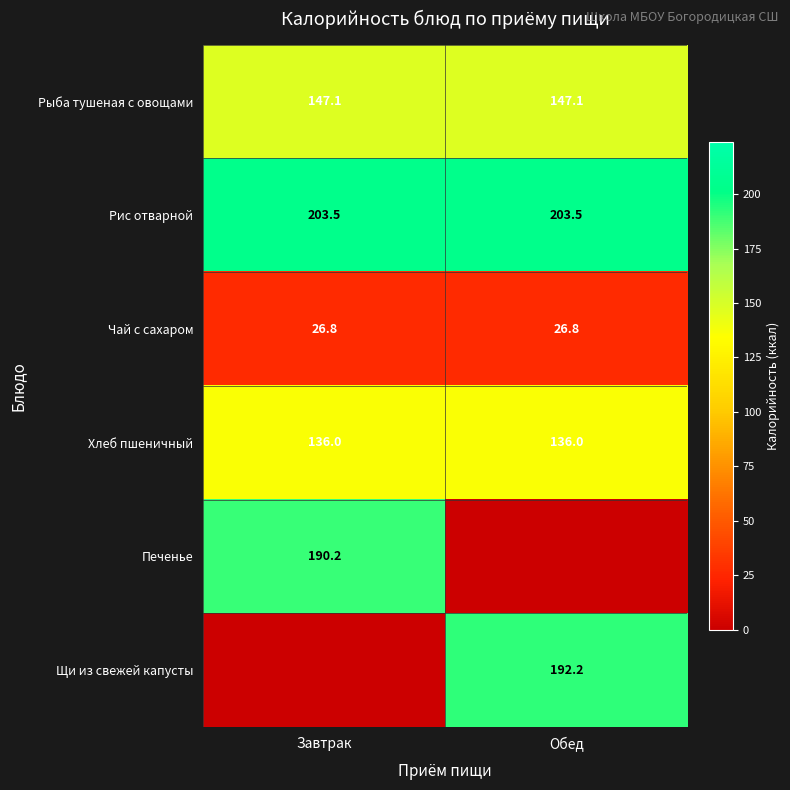

What is the approximate value of Хлеб пшеничный at Обед?

136.0